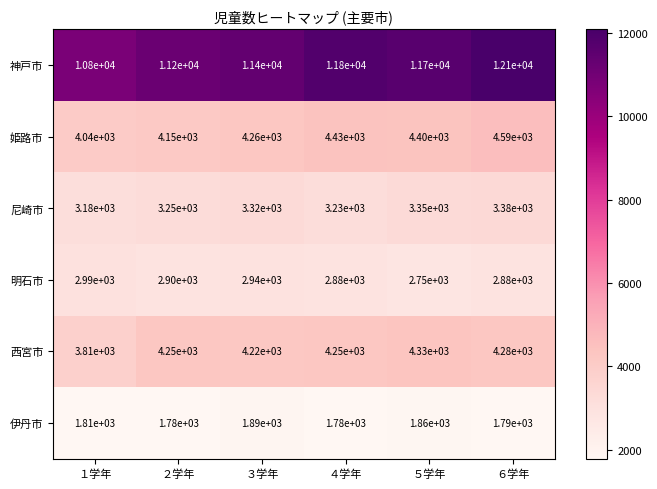

What is the smallest value displayed?

1780